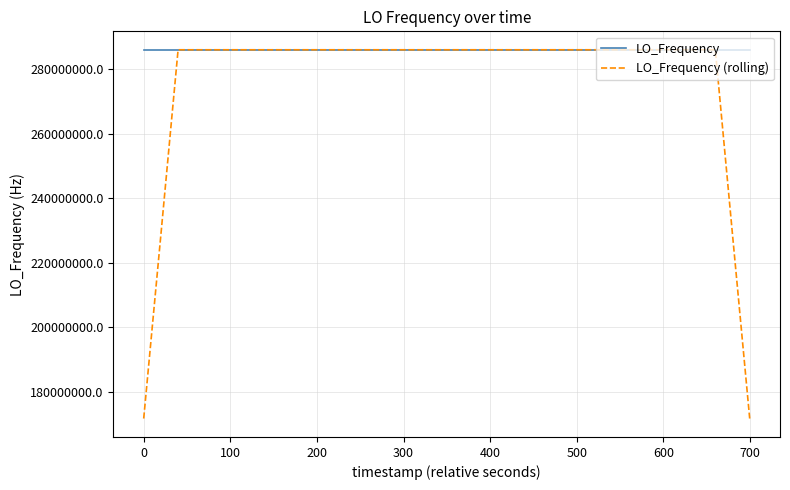

Which series has the largest total across all categories?

LO_Frequency